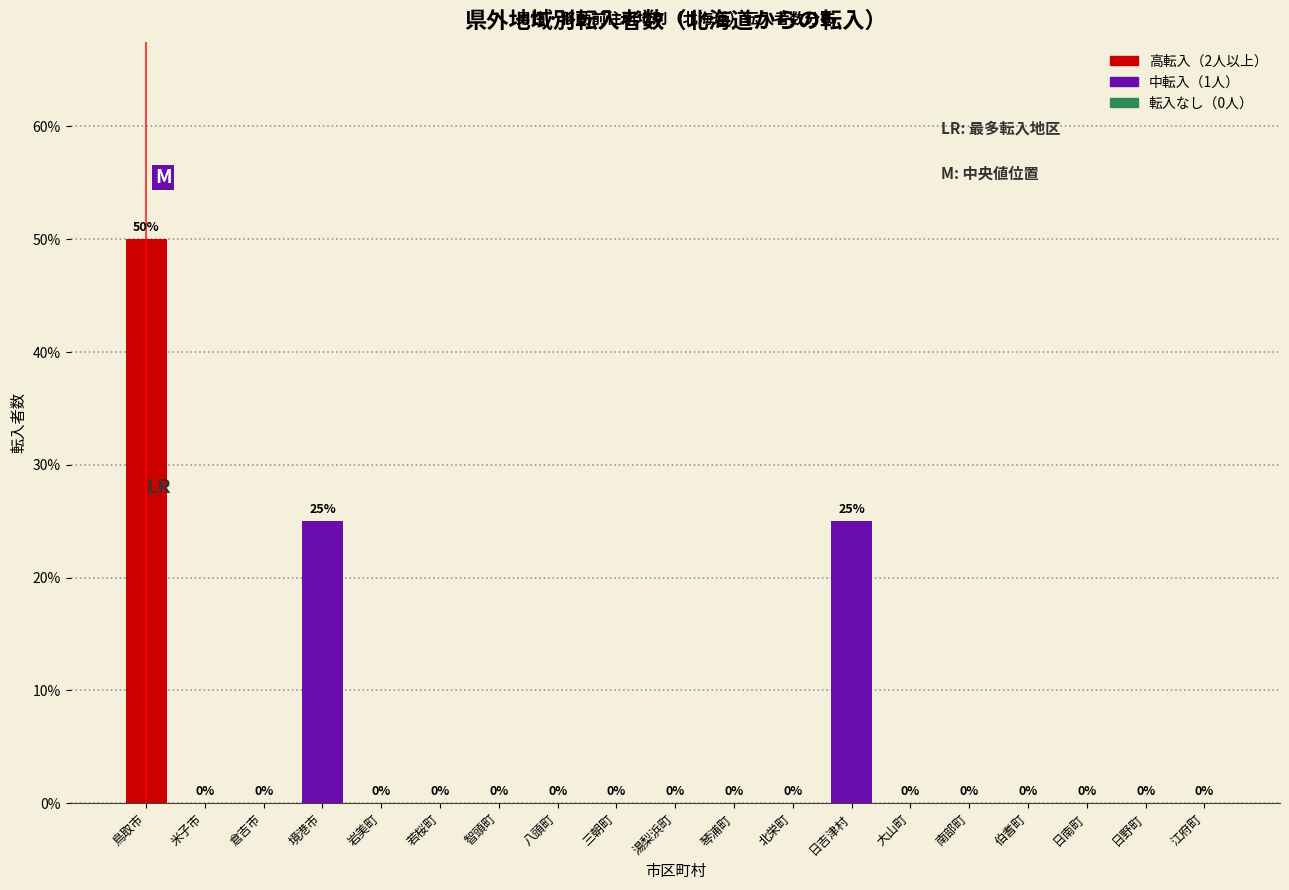

Are the bars horizontal?

No